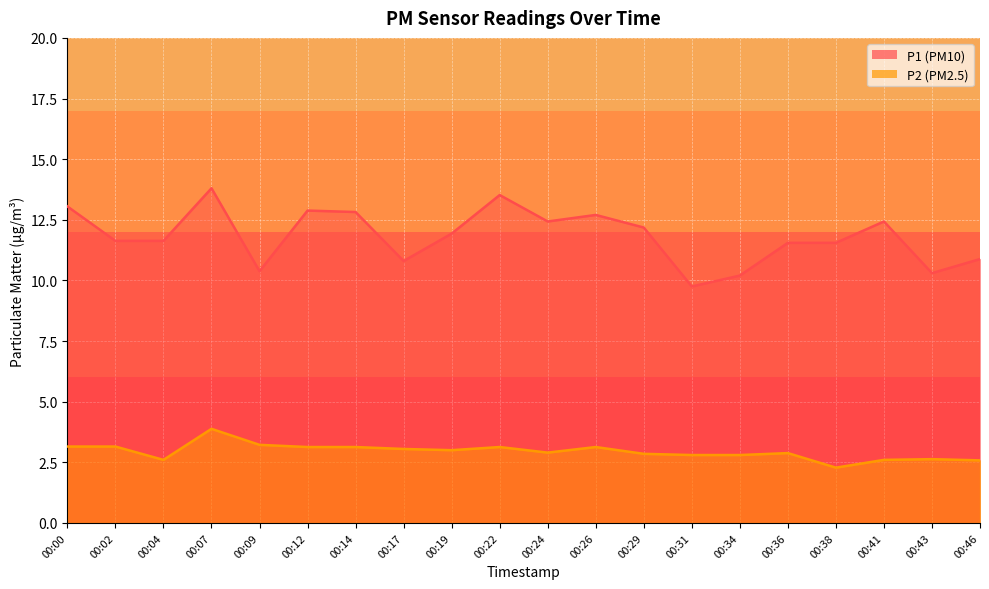

What is the total value across all series at 00:02?

14.8